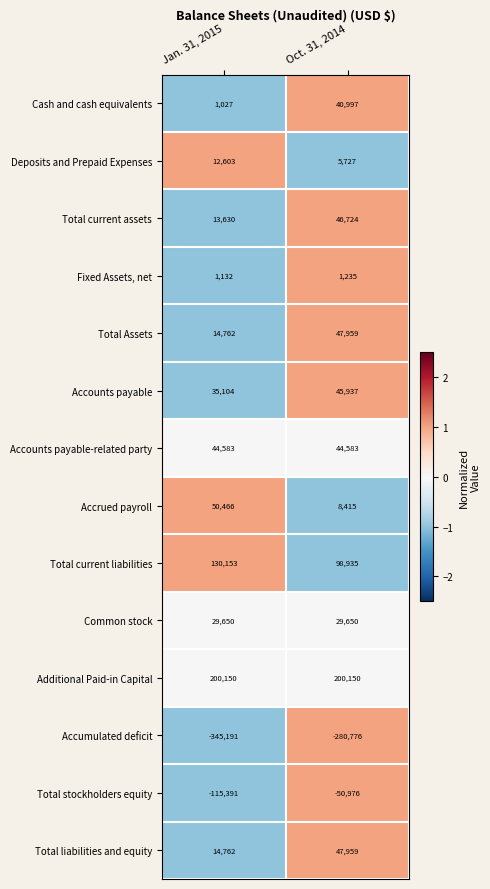

Reading right to left, extract all data points from this chart.

Cash and cash equivalents: 40997	1027
Deposits and Prepaid Expenses: 5727	12603
Total current assets: 46724	13630
Fixed Assets, net: 1235	1132
Total Assets: 47959	14762
Accounts payable: 45937	35104
Accounts payable-related party: 44583	44583
Accrued payroll: 8415	50466
Total current liabilities: 98935	130153
Common stock: 29650	29650
Additional Paid-in Capital: 200150	200150
Accumulated deficit: -280776	-345191
Total stockholders equity: -50976	-115391
Total liabilities and equity: 47959	14762